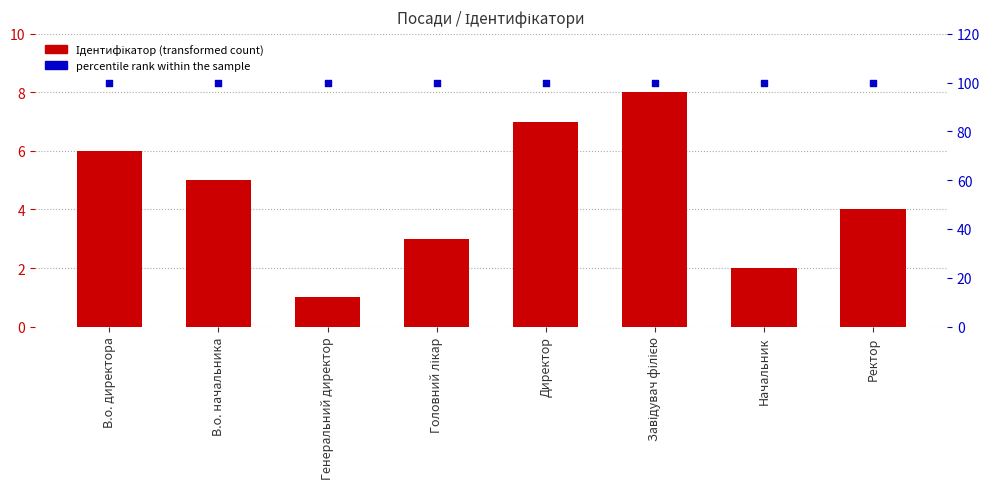

Which series has the largest Y range (max minus min)?

Ідентифікатор